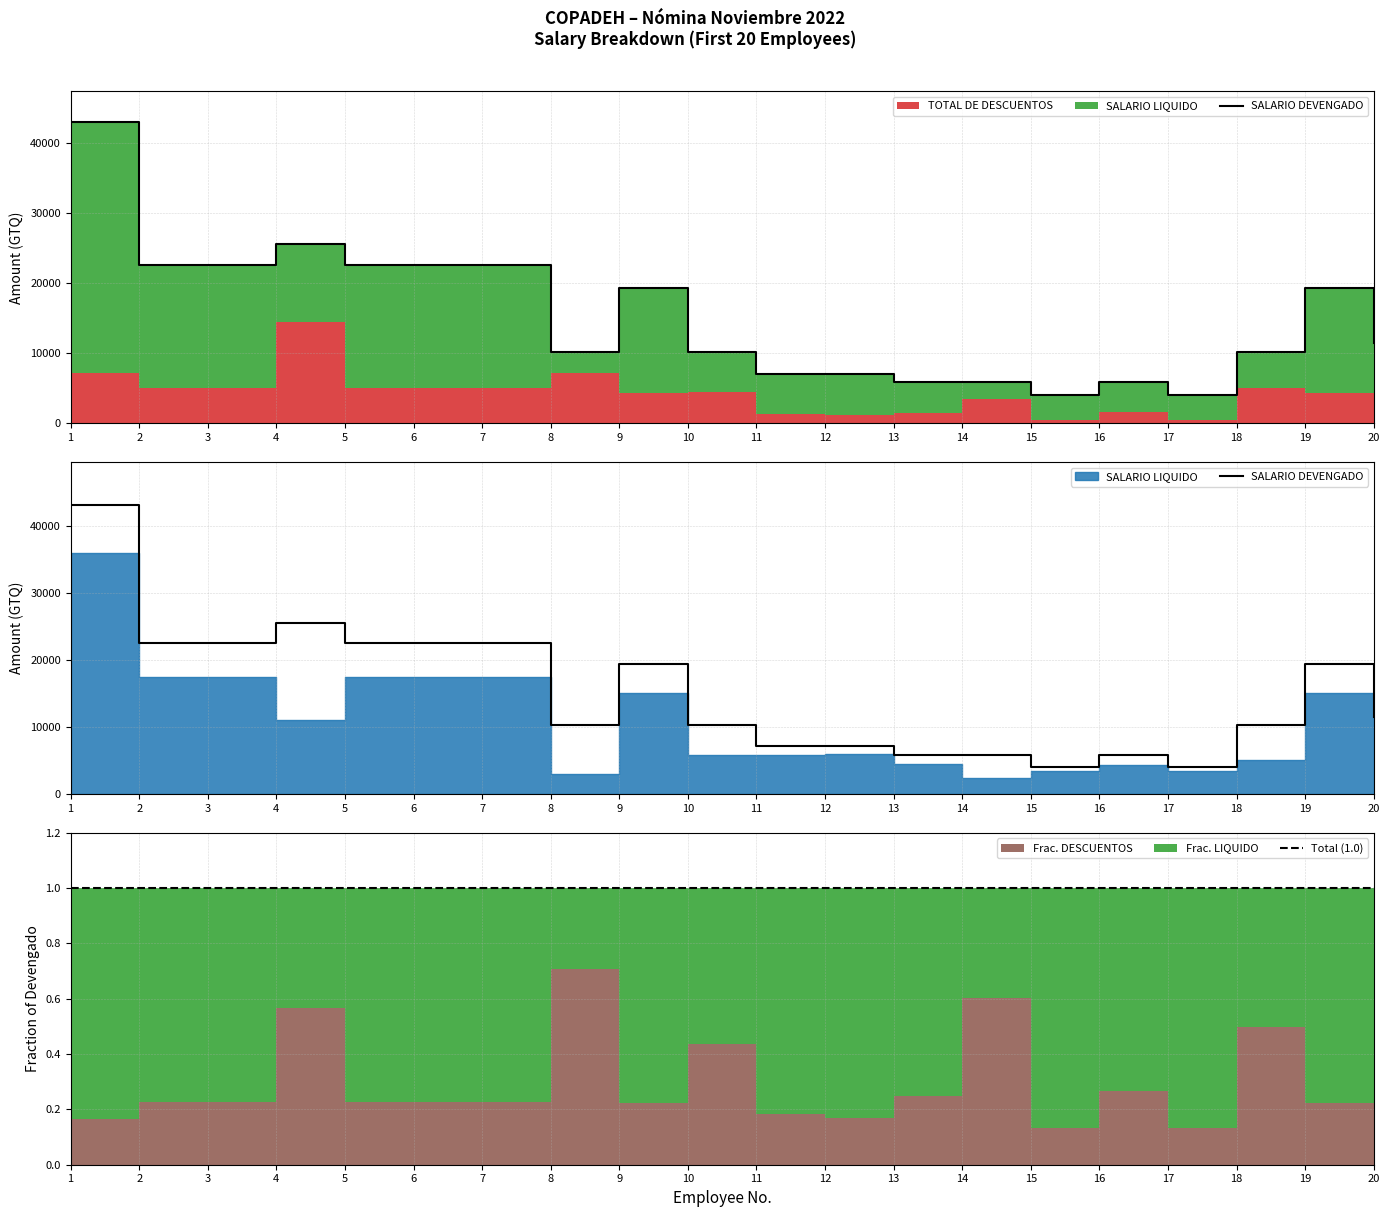

Where is the first local maximum for SALARIO DEVENGADO?

4